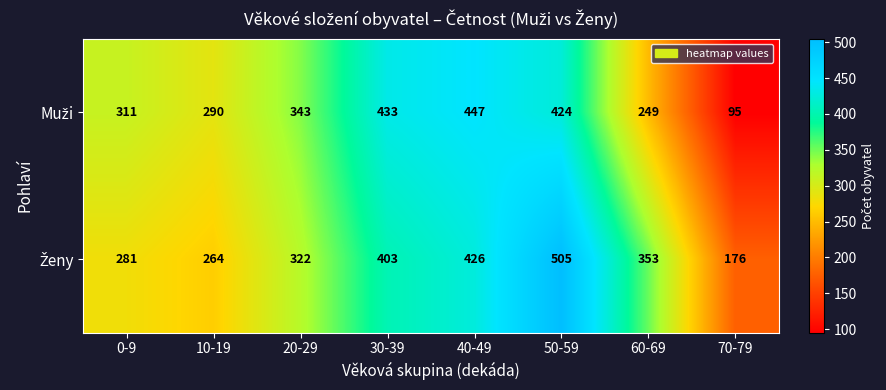

What is the spread (max minus min) of values at 40-49?

21